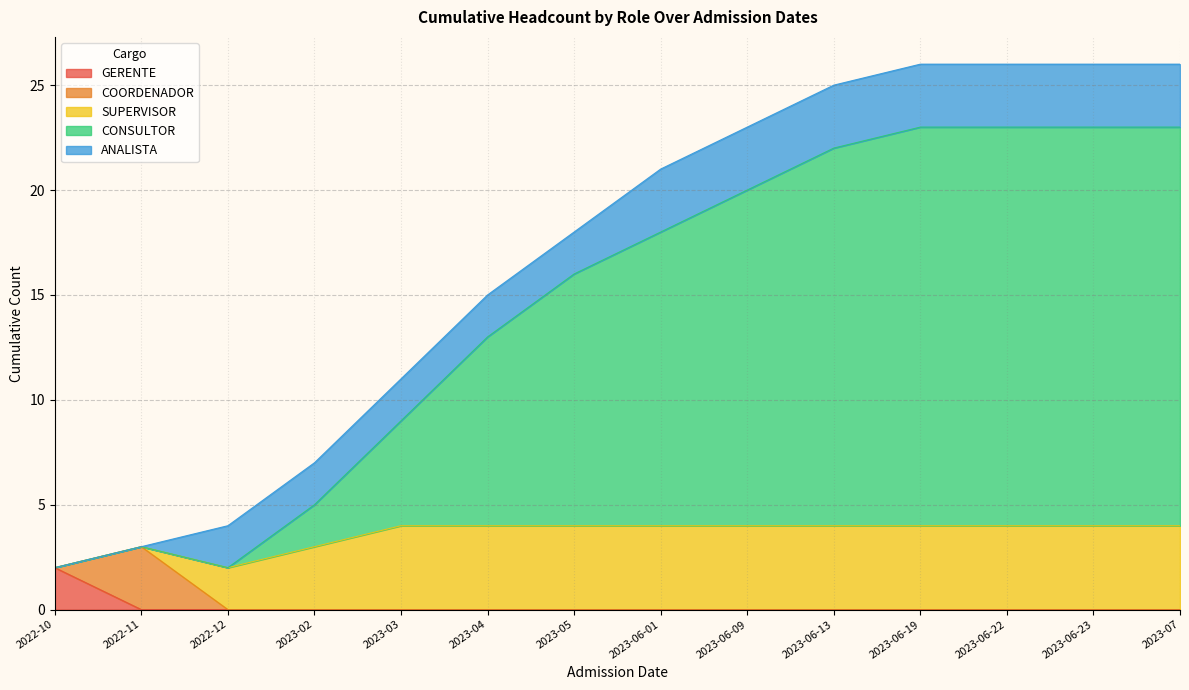

Is the value of ANALISTA at 2023-03 greater than the value of COORDENADOR at 2023-07?

Yes